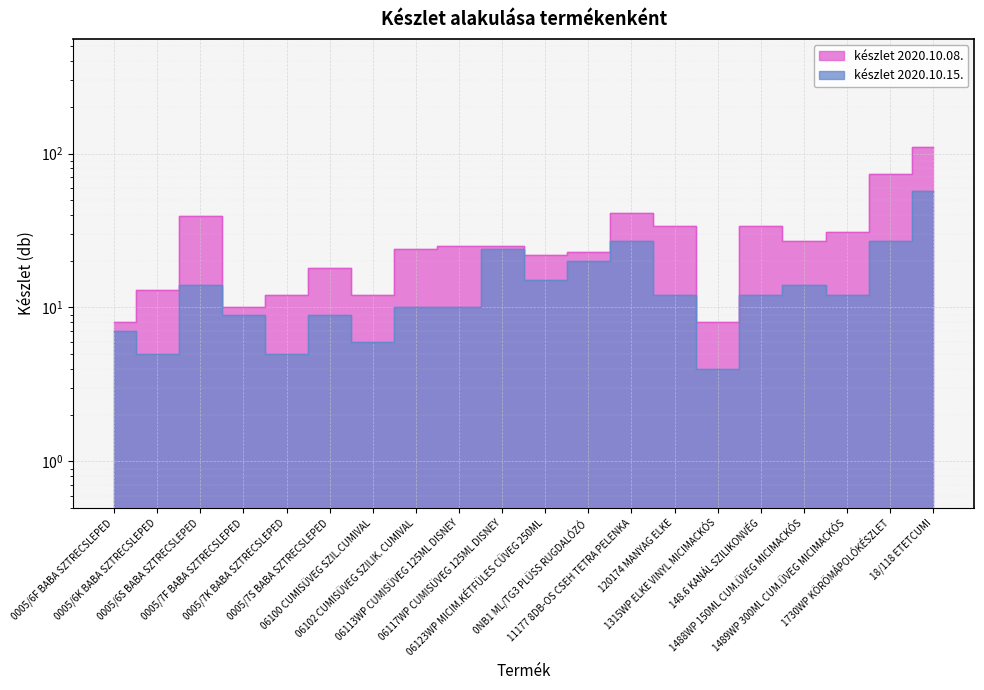

List the labels in order of készlet 2020.10.15. value, largest first.

18/118 ETETCUMI, 11177 8DB-OS CSEH TETRA PELENKA, 1730WP KÖRÖMÁPOLÓKÉSZLET, 06117WP CUMISÜVEG 125ML DISNEY, 0NB1 ML/TG3 PLÜSS RUGDALÓZÓ, 06123WP MICIM.KÉTFÜLES CÜVEG 250ML, 0005/6S BABA SZTRECSLEPED, 1488WP 150ML CUM.ÜVEG MICIMACKÓS, 120174 MANYAG ELKE, 148.6 KANÁL SZILIKONVÉG, 1489WP 300ML CUM.ÜVEG MICIMACKÓS, 06102 CUMISÜVEG SZILIK. CUMIVAL, 06113WP CUMISÜVEG 125ML DISNEY, 0005/7F BABA SZTRECSLEPED, 0005/7S BABA SZTRECSLEPED, 0005/6F BABA SZTRECSLEPED, 06100 CUMISÜVEG SZIL.CUMIVAL, 0005/6K BABA SZTRECSLEPED, 0005/7K BABA SZTRECSLEPED, 1315WP ELKE VINYL MICIMACKÓS